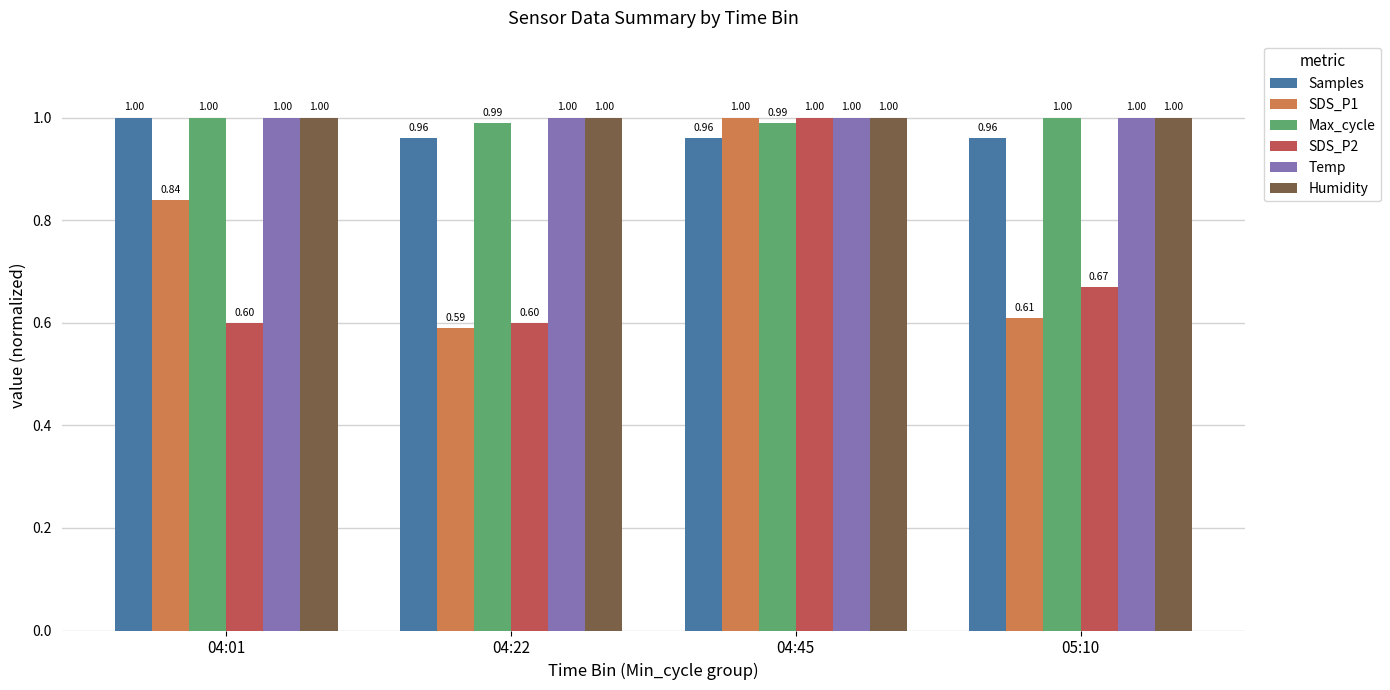

Which category has the highest value in the SDS_P2 series?

04:45